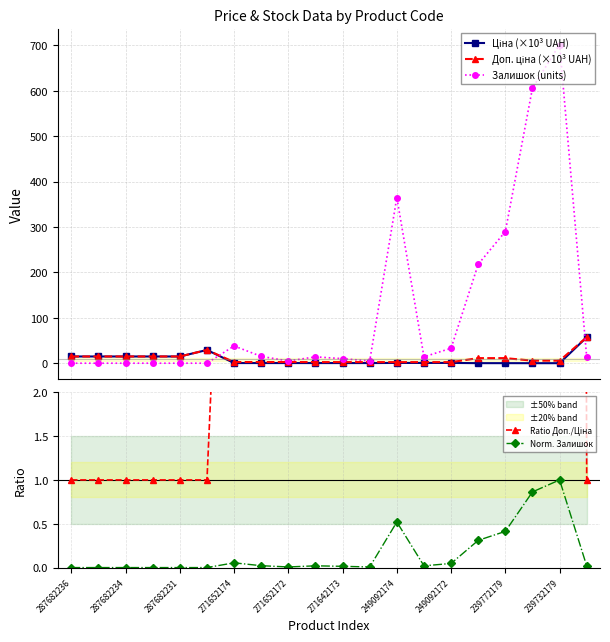

True or false: Ratio Доп./Ціна has more than 2 interior local peaks.

False